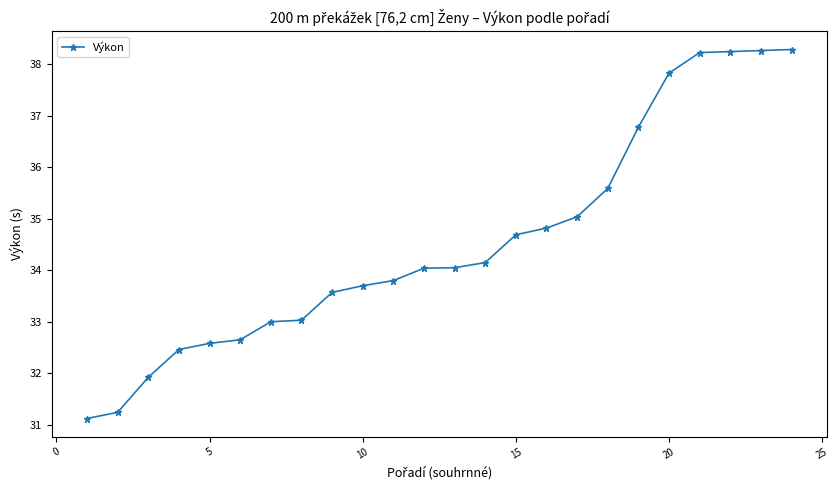

What is the greatest value displayed?

38.3